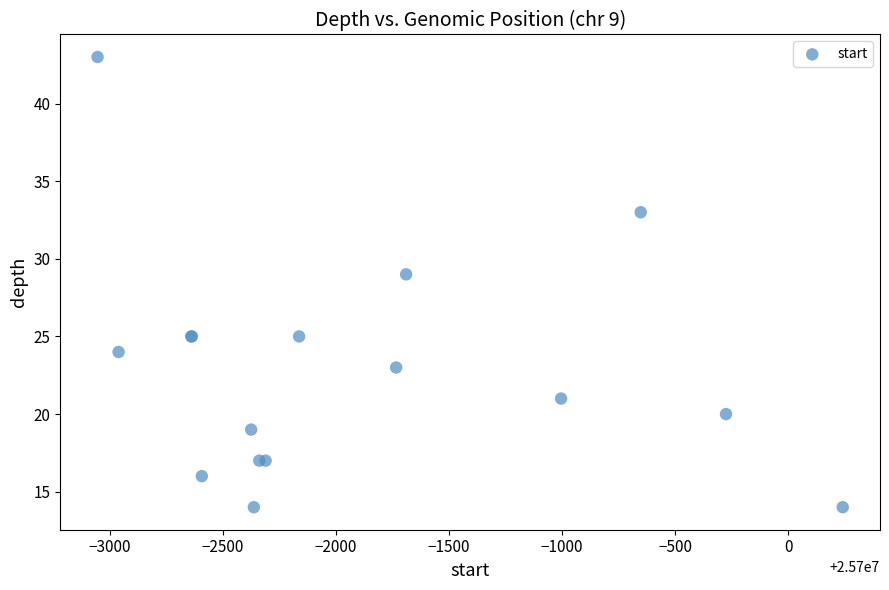

What Y value in the scatter plot is closest to 28?

29